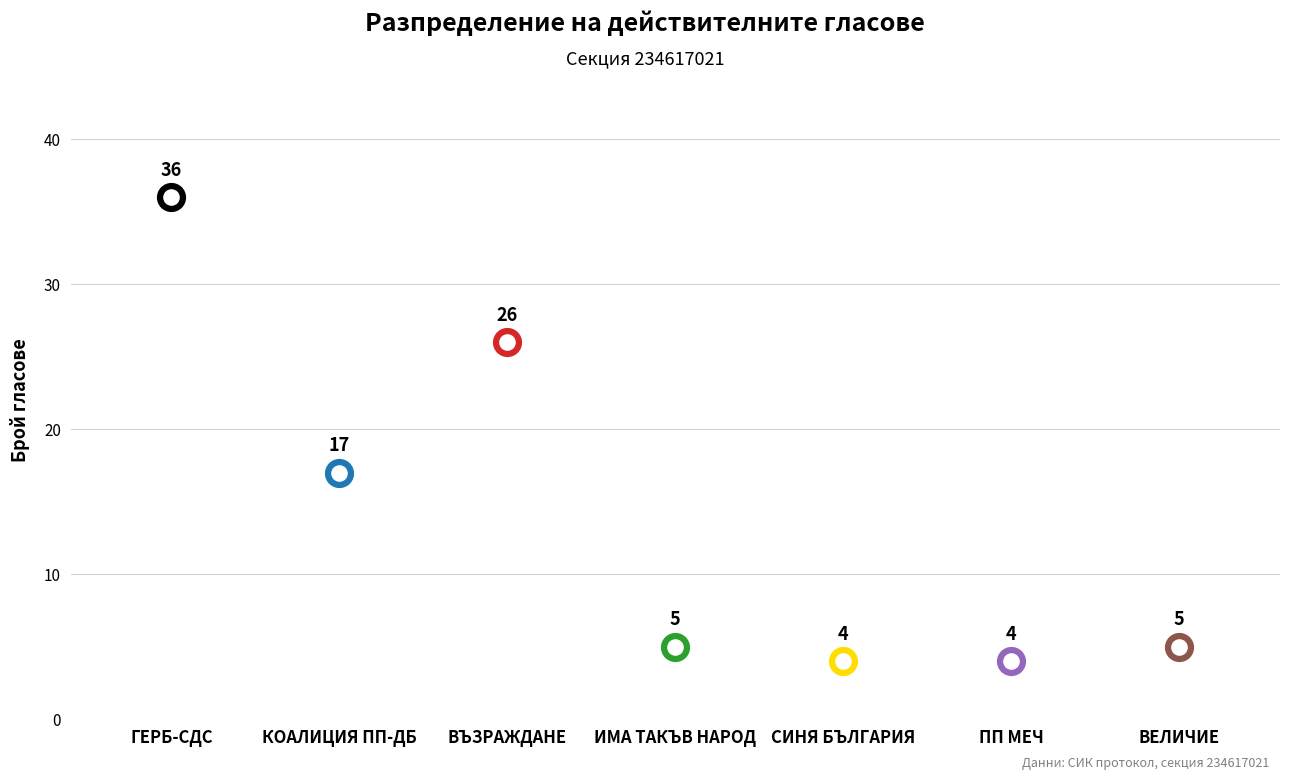

What is the change in value from ГЕРБ-СДС to ПП МЕЧ?

-32